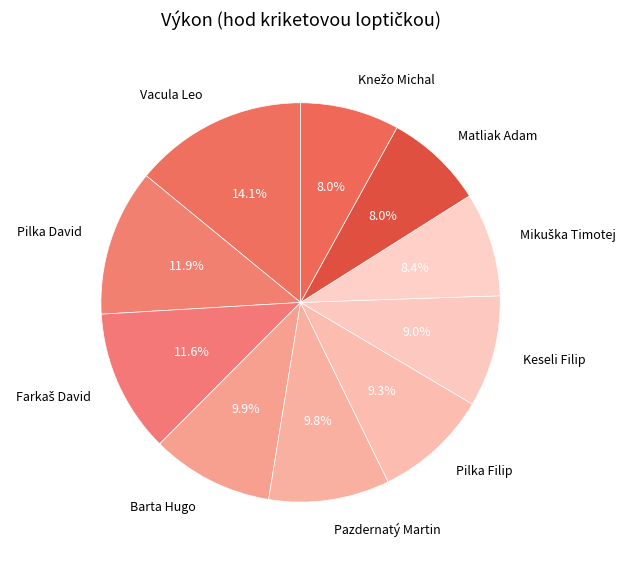

Which slice is the largest?

Vacula Leo